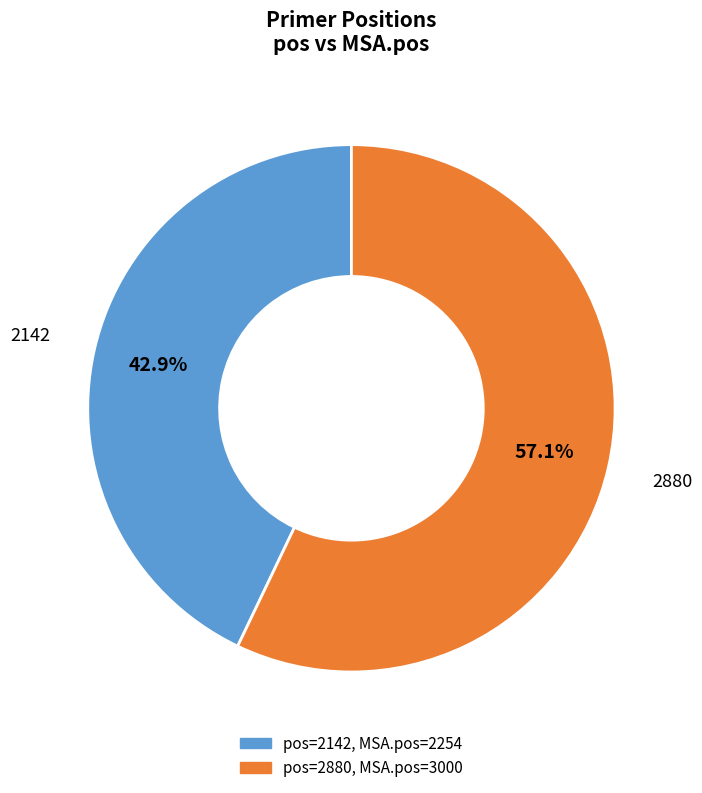

Which slice represents more than half of the pie?

2880